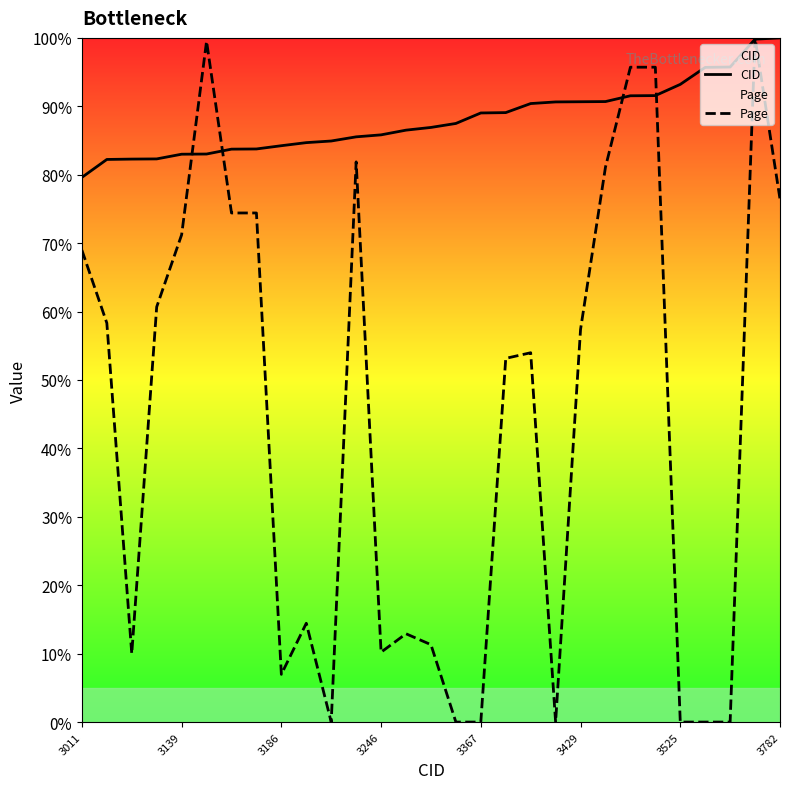

What is the total value across all series at 21?

171.8